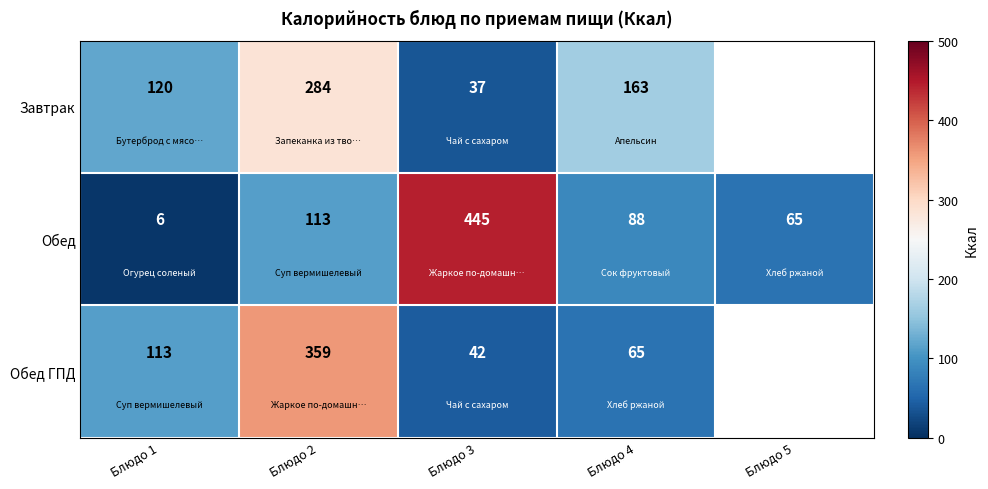

The Обед series shows 198.7 at Блюдо 3. True or false?

False